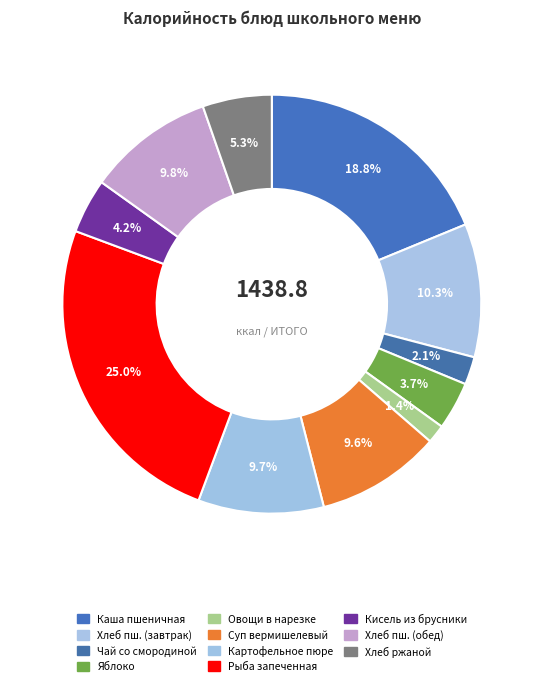

Rank the categories by value from lowest to highest.

Овощи в нарезке (перец), Чай со смородиной, Яблоко, Кисель из брусники, Хлеб ржаной, Суп вермишелевый, Картофельное пюре, Хлеб пшеничный (обед), Хлеб пшеничный (завтрак), Каша молочная пшеничная, Рыба запеченная в сметанном соусе